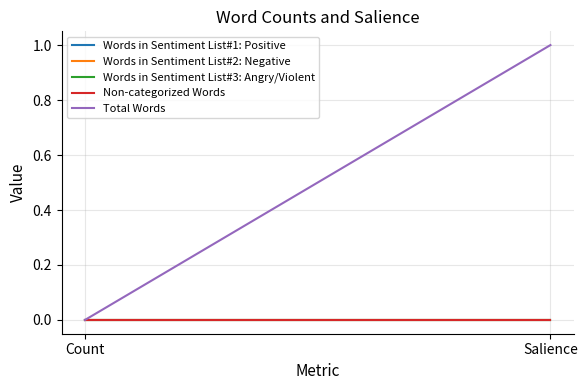

Rank the series at Count from lowest to highest value.

Words in Sentiment List#1: Positive, Words in Sentiment List#2: Negative, Words in Sentiment List#3: Angry/Violent, Non-categorized Words, Total Words